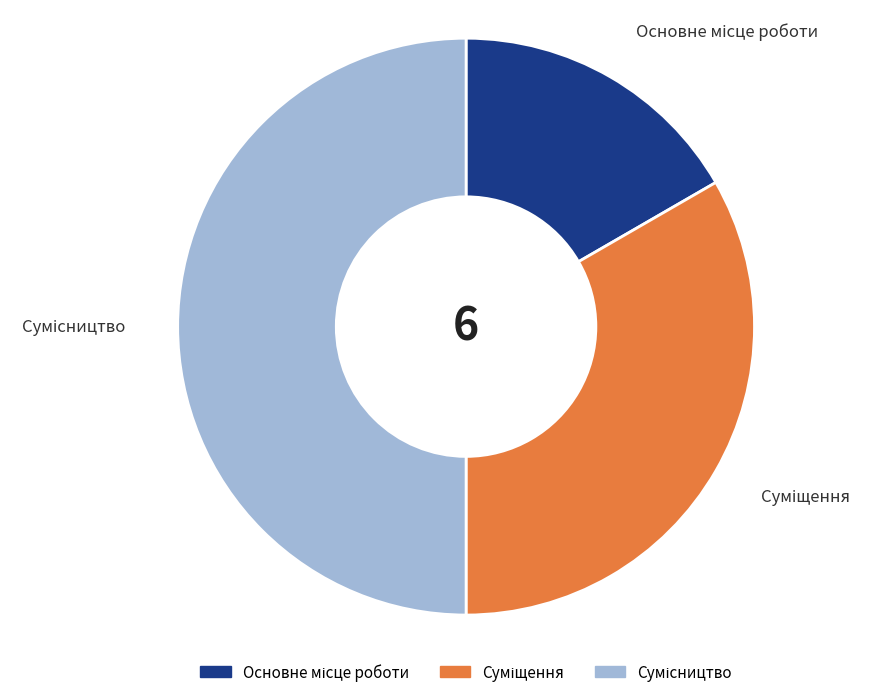

What portion of the pie excludes Сумісництво?

50.0%